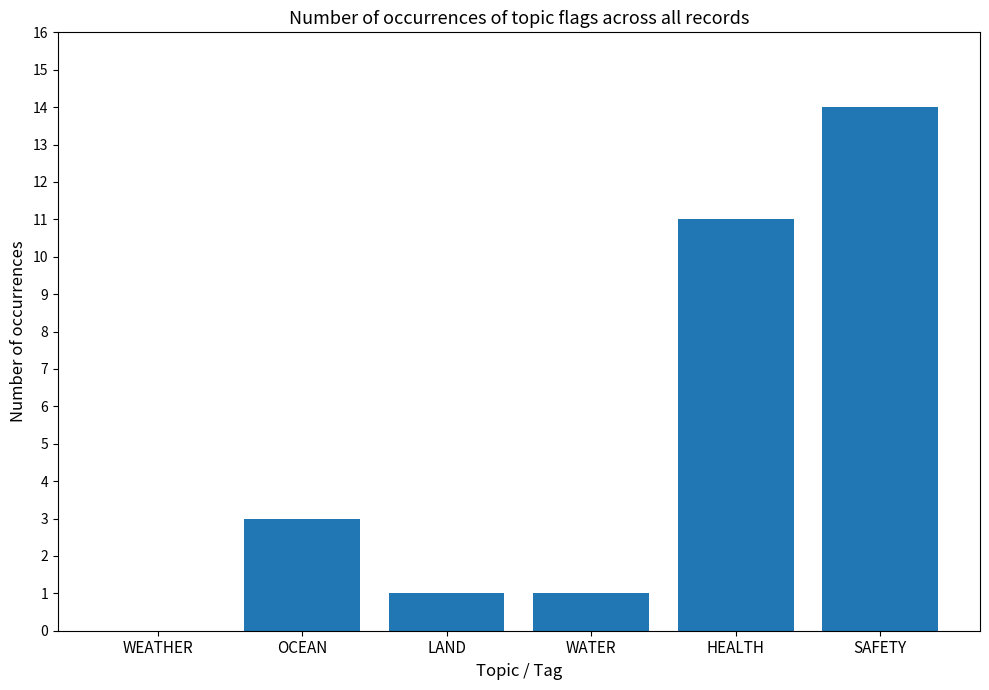

What is the value of the 6th bar from the left?

14